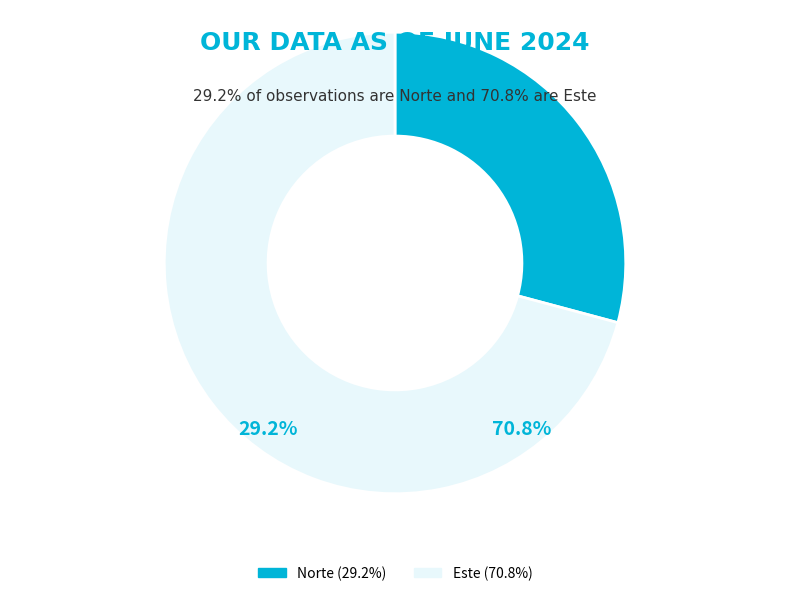

To the nearest percent, what is the average slice percentage?

50%